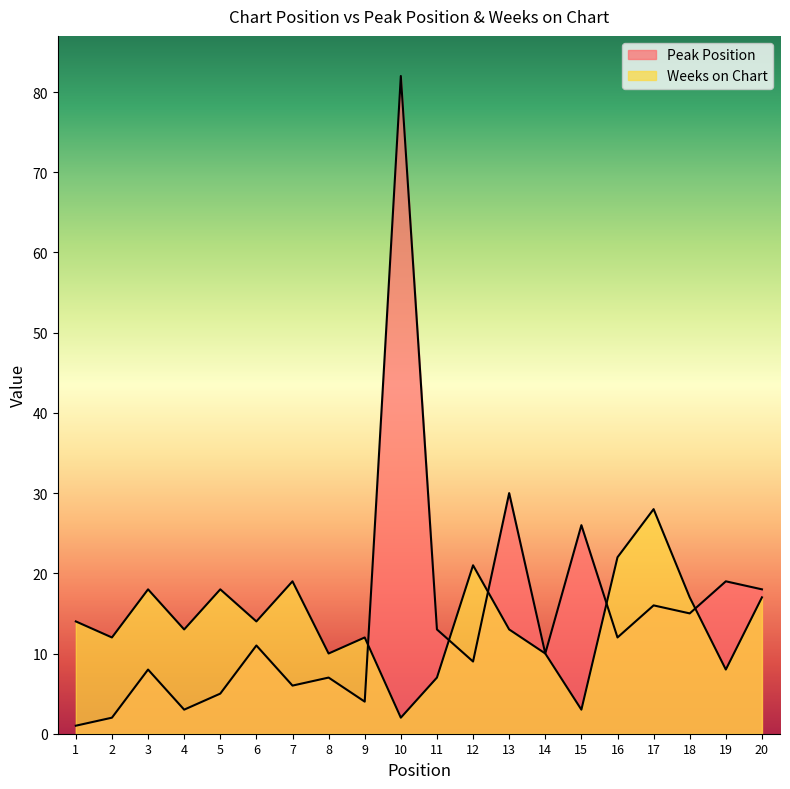

Between which two adjacent categories do Peak Position and Weeks on Chart first intersect?

9 and 10